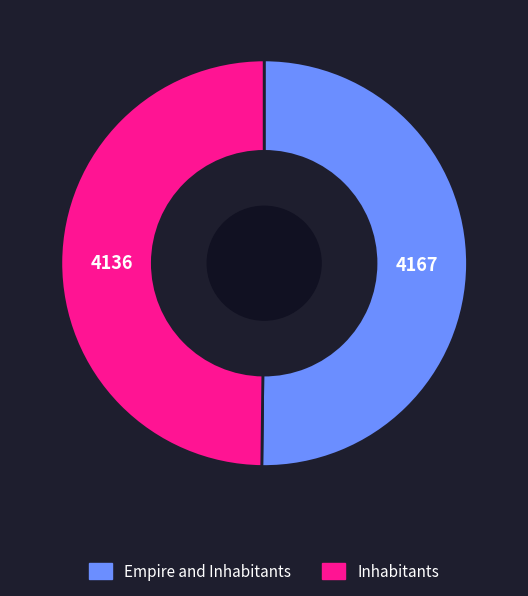

Approximately how many times larger is the value at Inhabitants compared to Empire and Inhabitants?

1.0